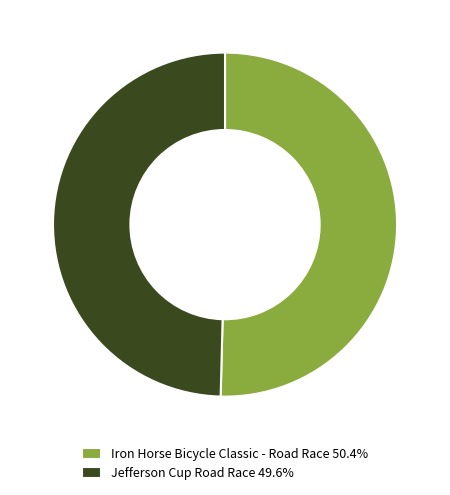

Between Jefferson Cup Road Race and Iron Horse Bicycle Classic - Road Race, which is larger?

Iron Horse Bicycle Classic - Road Race